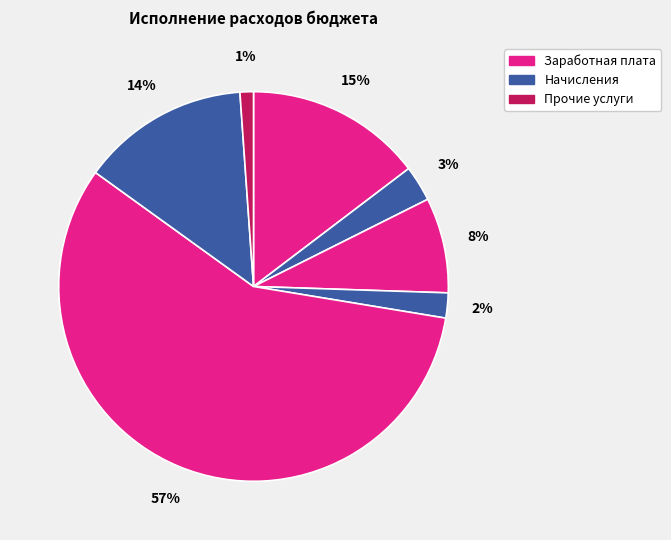

How many segments does this pie chart have?

7